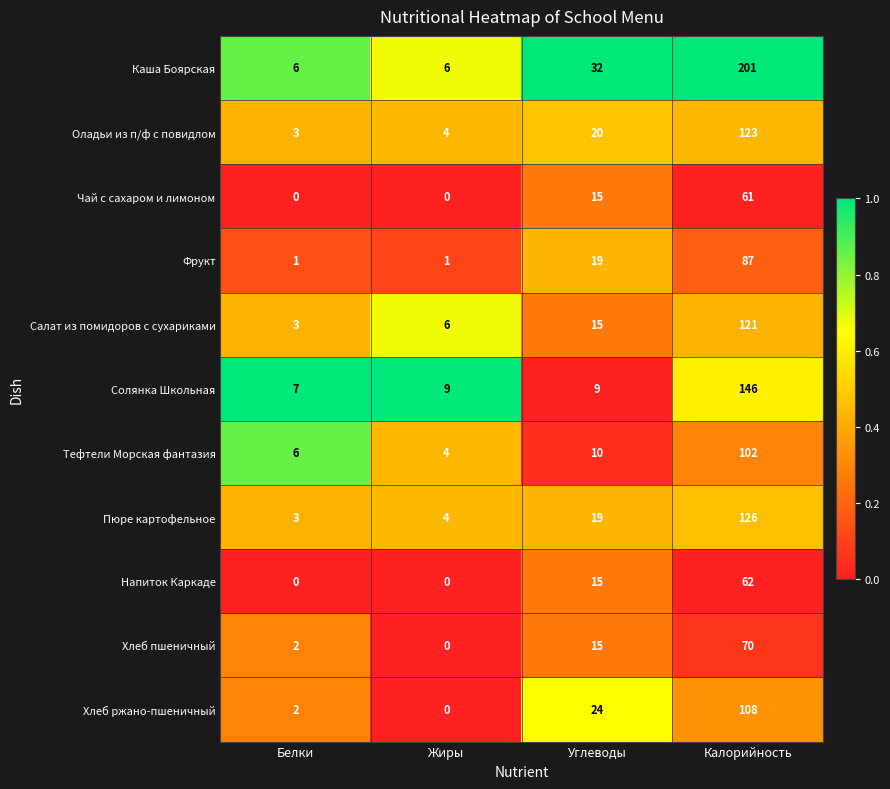

True or false: Хлеб пшеничный has a value of 24 at Углеводы.

False